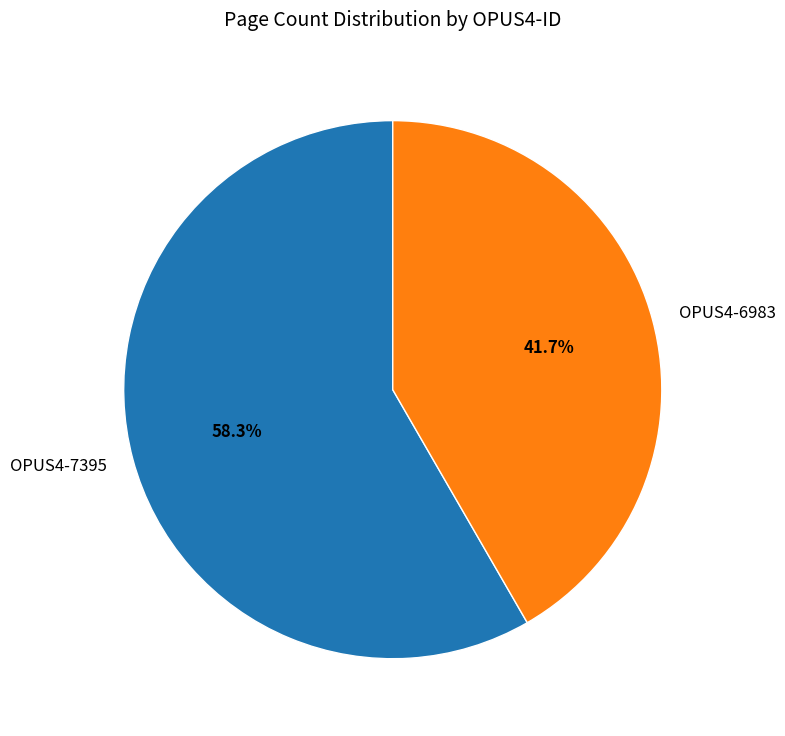

Is the sum of OPUS4-6983 and OPUS4-7395 greater than half?

Yes